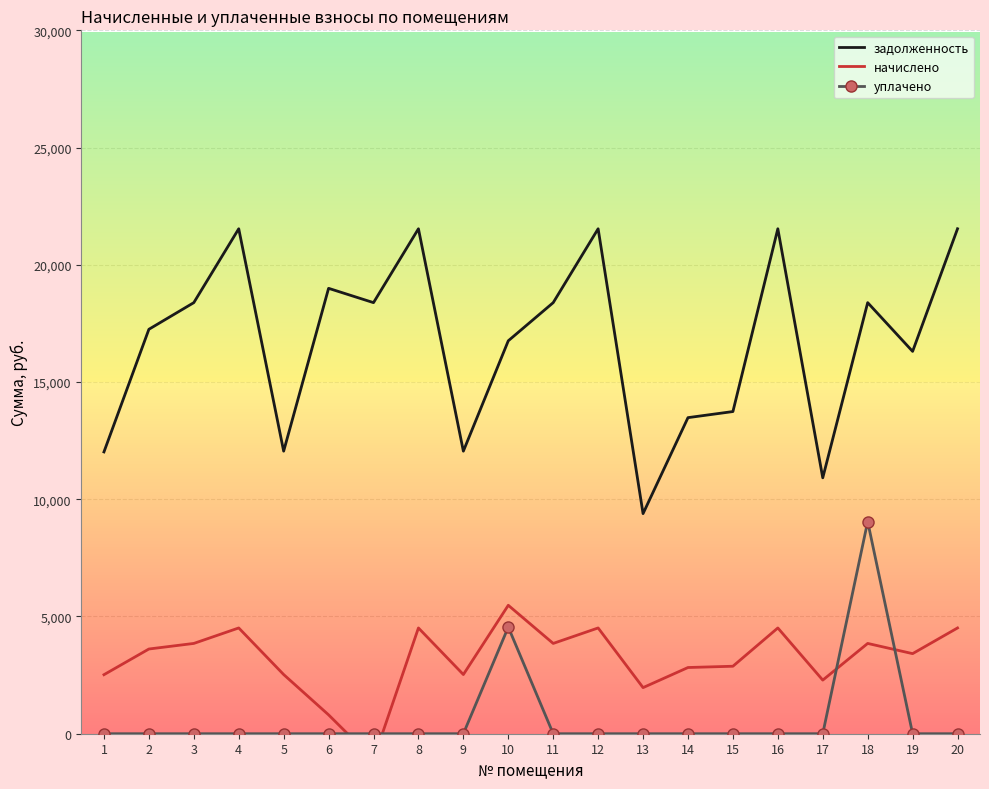

What is the value of the начислено point at the 20th from the left?

4511.0